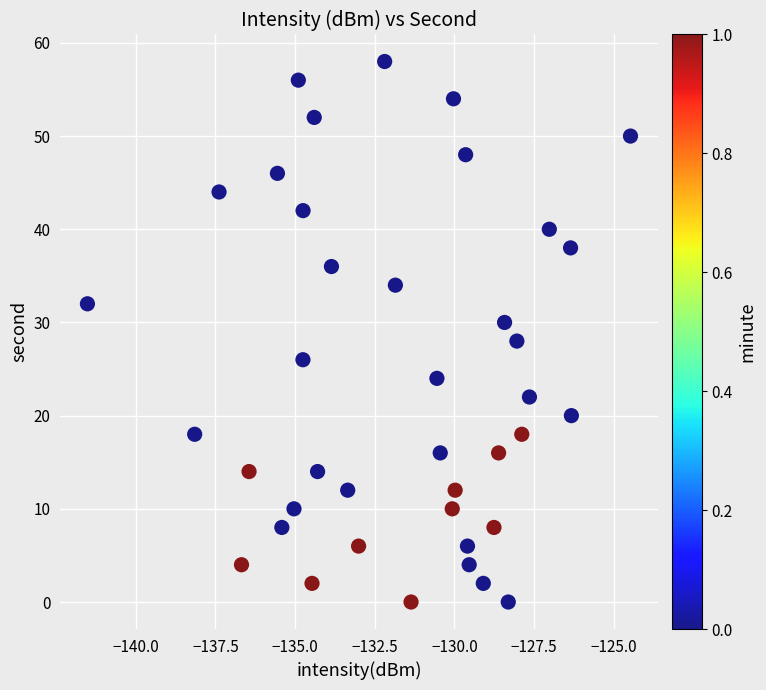

What is the range of Y values (max minus min)?

58